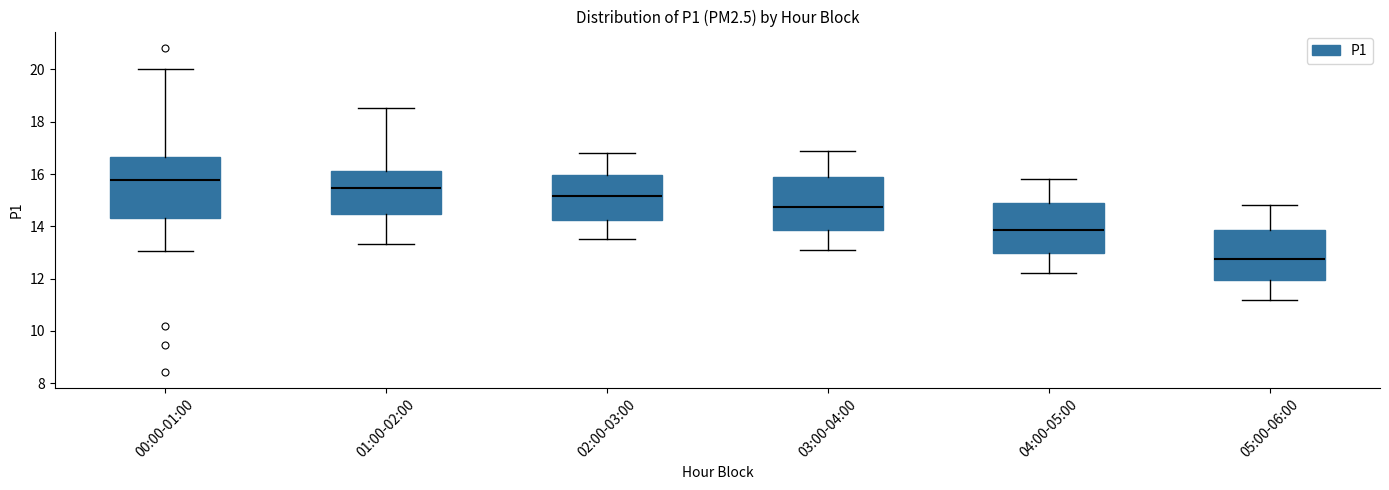

Where does the lower whisker of the box for 05:00-06:00 end on the y-axis? The values are not printed on the chart, so give them approximately, as read against the axis.

11.2